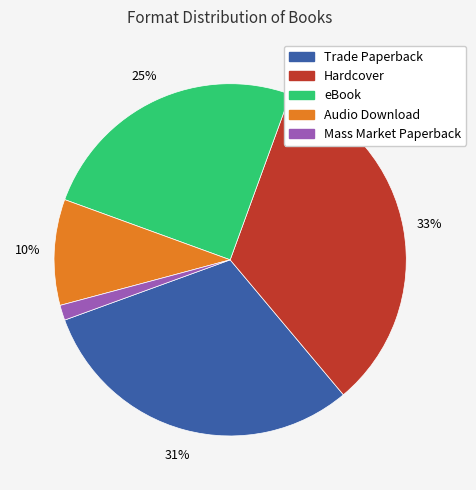

How many segments does this pie chart have?

5